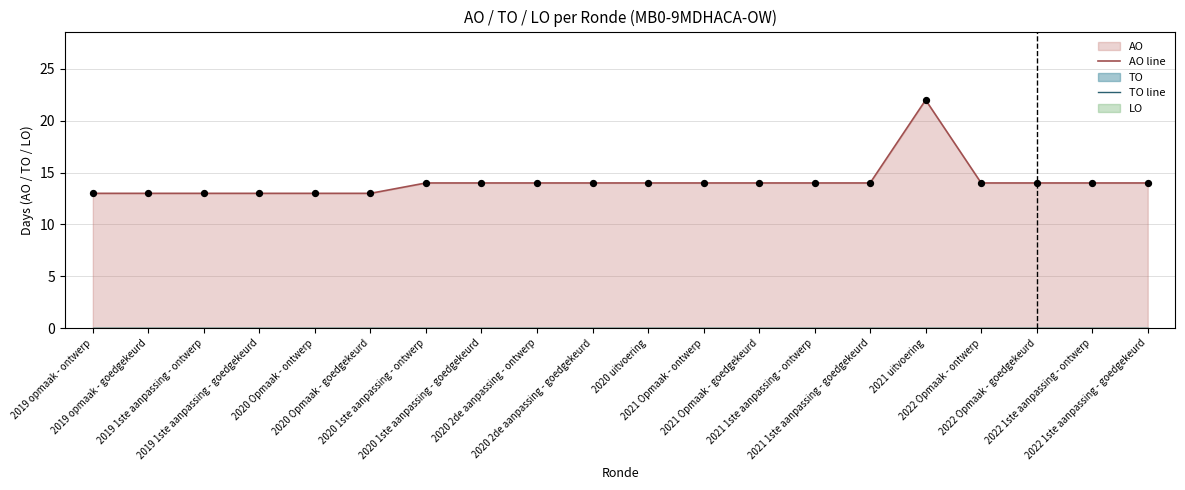

Which series contains the highest Y value?

AO line